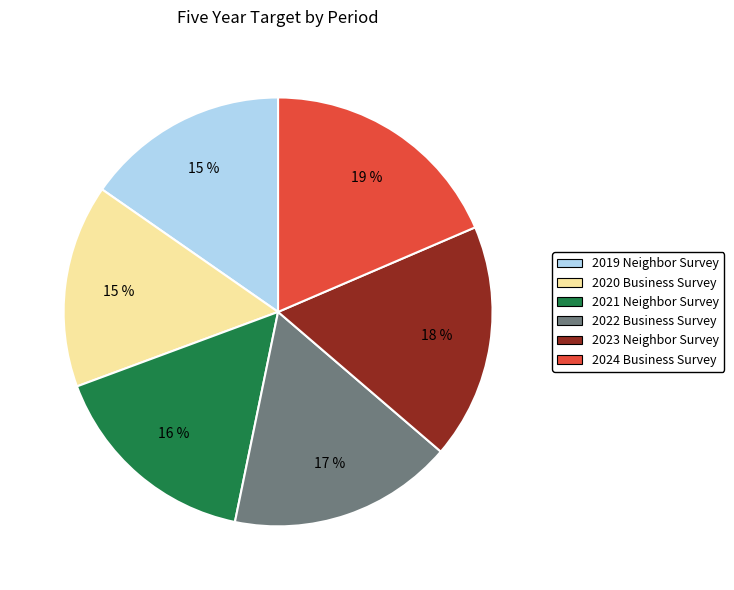

Does 2023 Neighbor Survey account for over 50% of the chart?

No